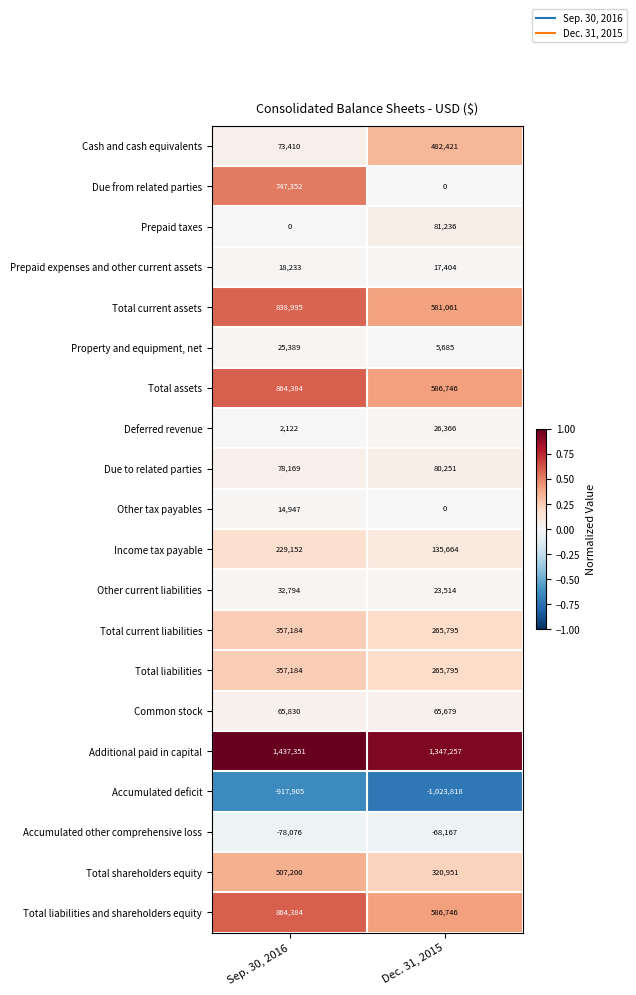

Between Sep. 30, 2016 and Dec. 31, 2015, which series saw the biggest shift?

Due from related parties